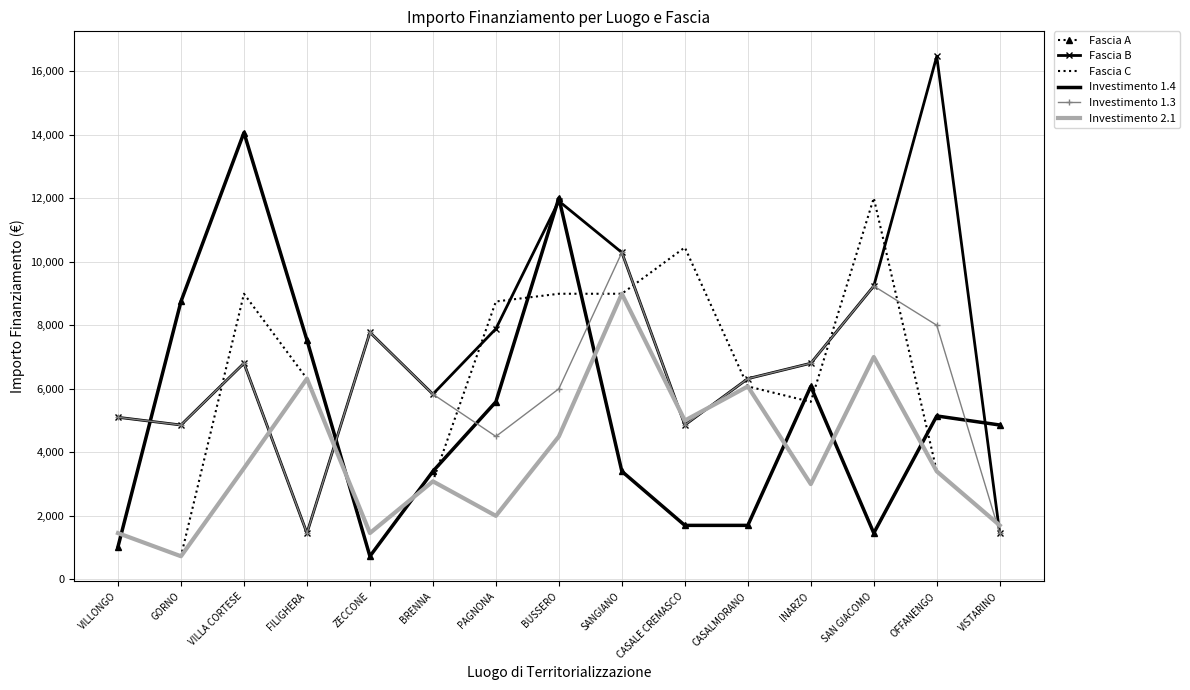

Between OFFANENGO and VISTARINO, which is larger?

OFFANENGO